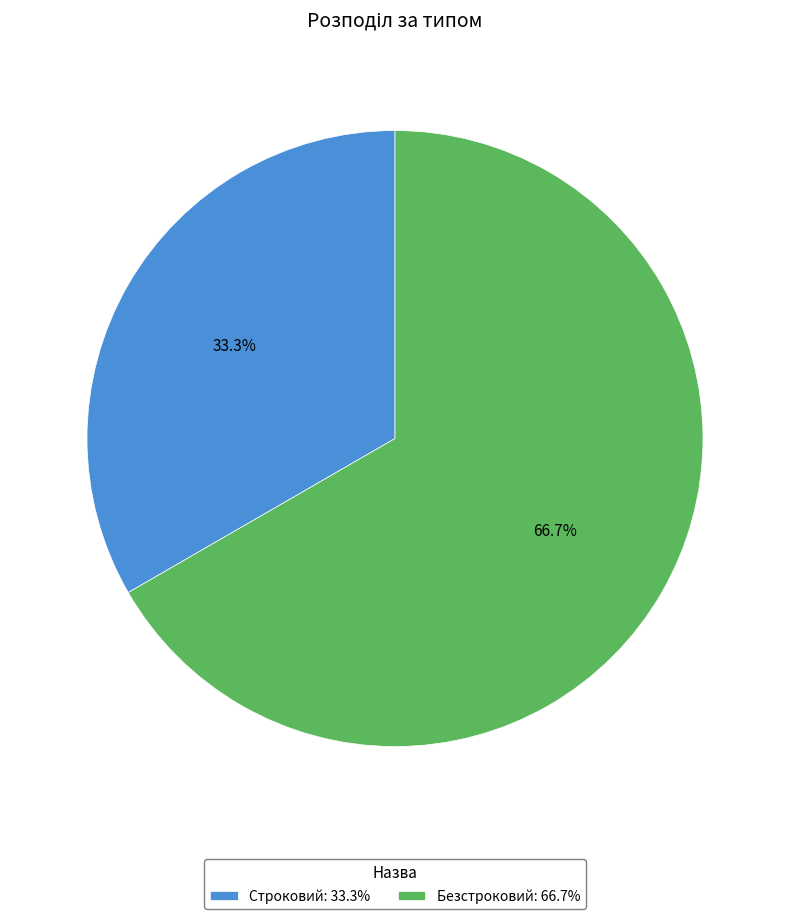

How many slices are in this pie chart?

2